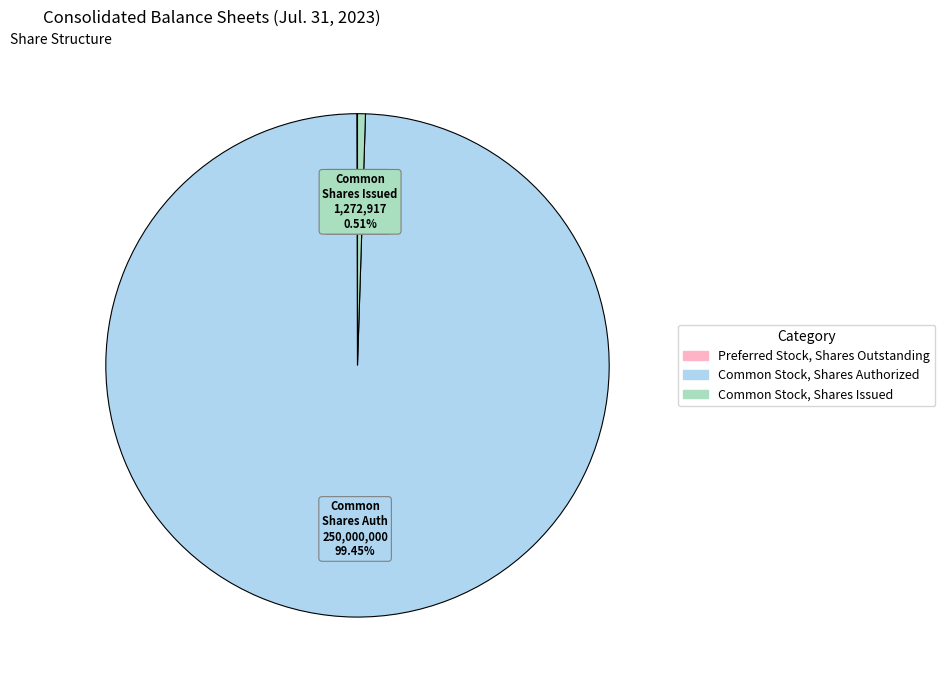

Does Common Stock, Shares Authorized account for over 50% of the chart?

Yes